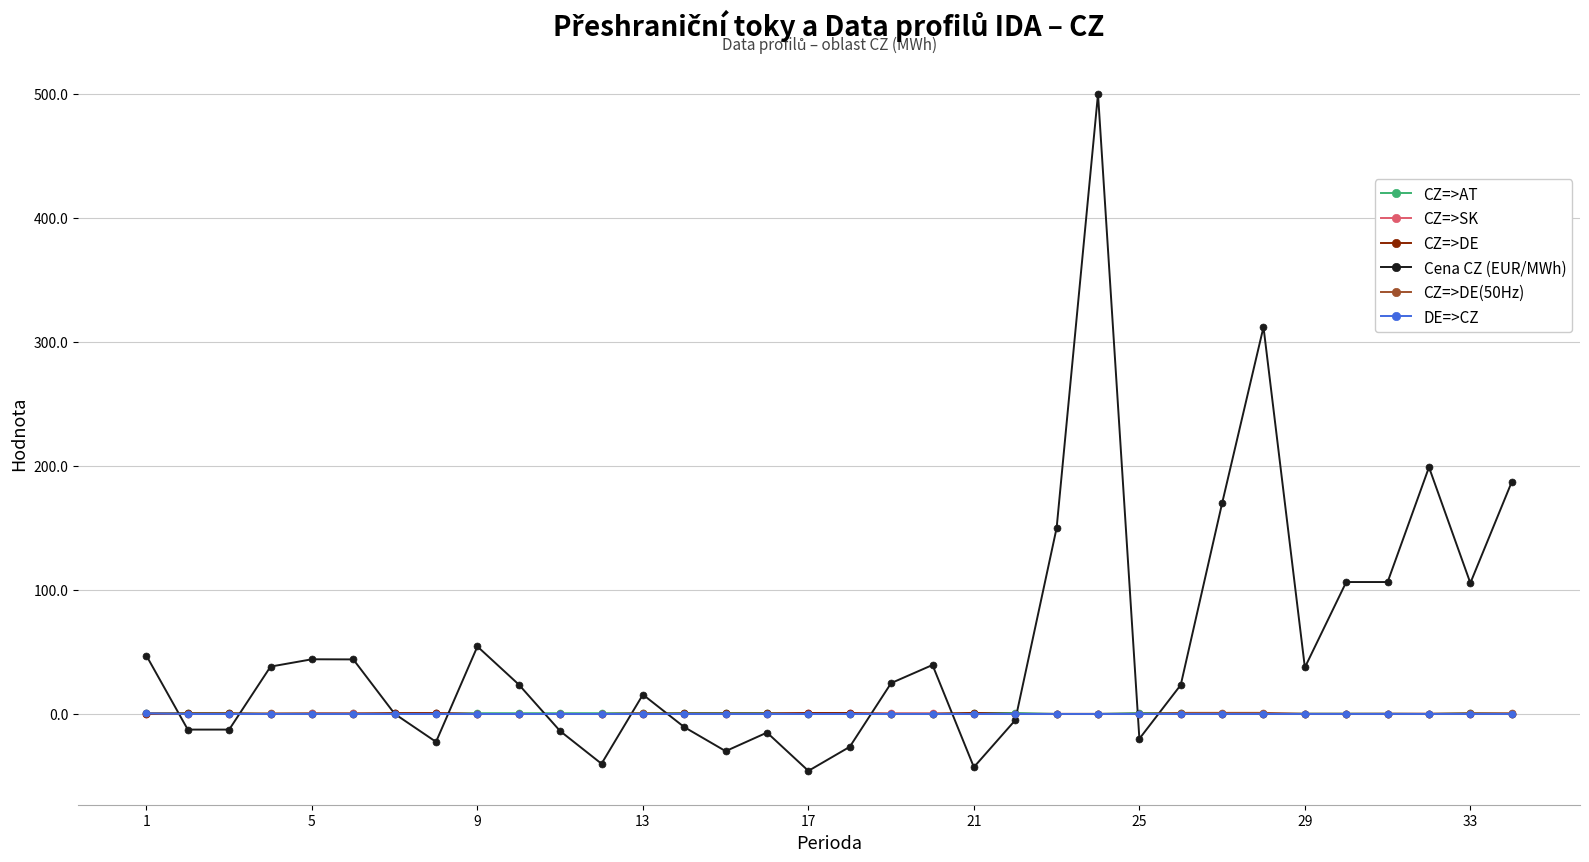

What is the minimum value shown in the chart?

-45.9